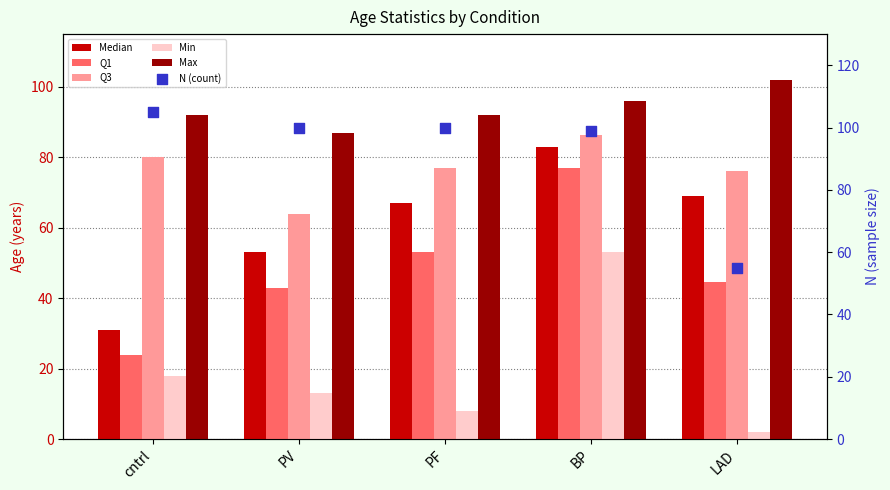

Which series reaches the minimum Y coordinate?

Min